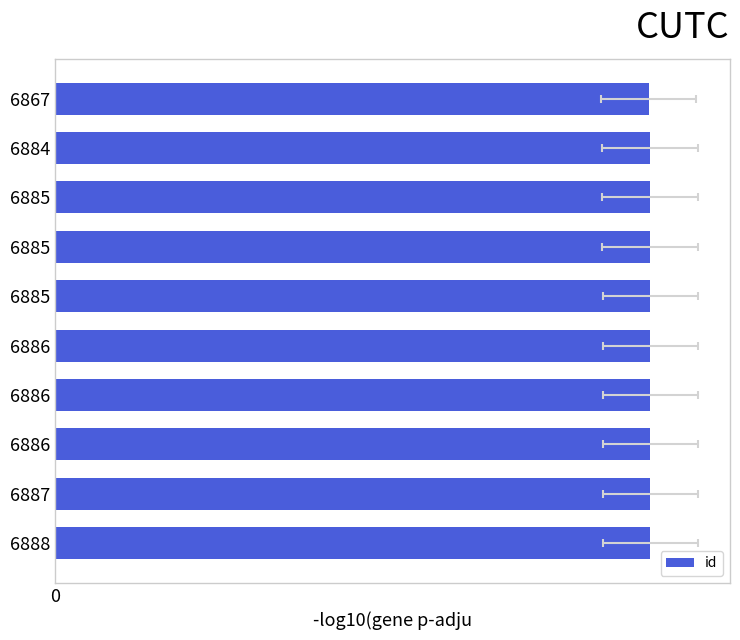

How many series are shown in this chart?

1